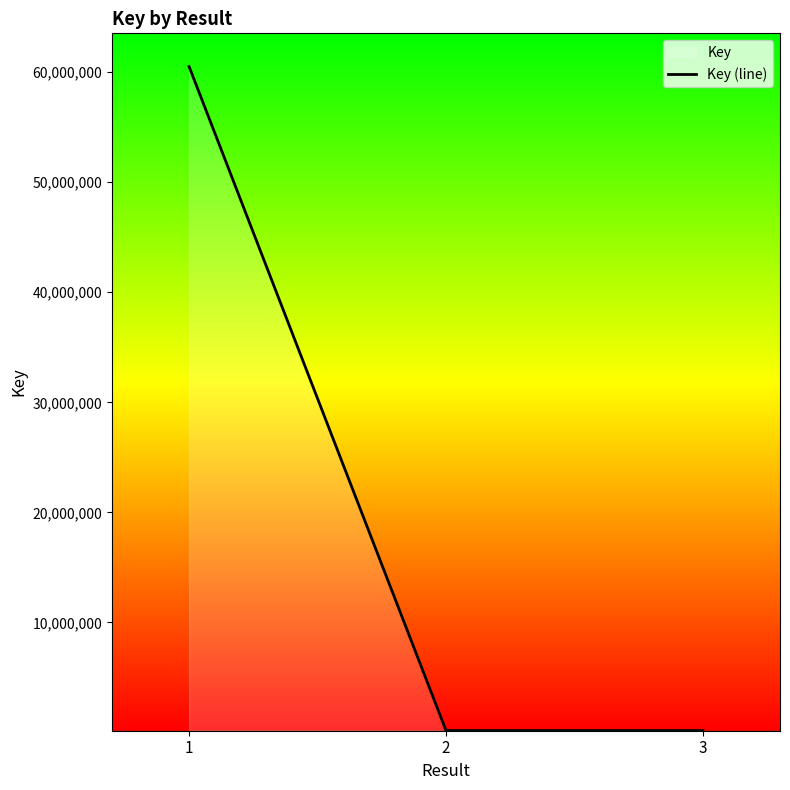

Read the value at 1, to the nearest 10.

60515250